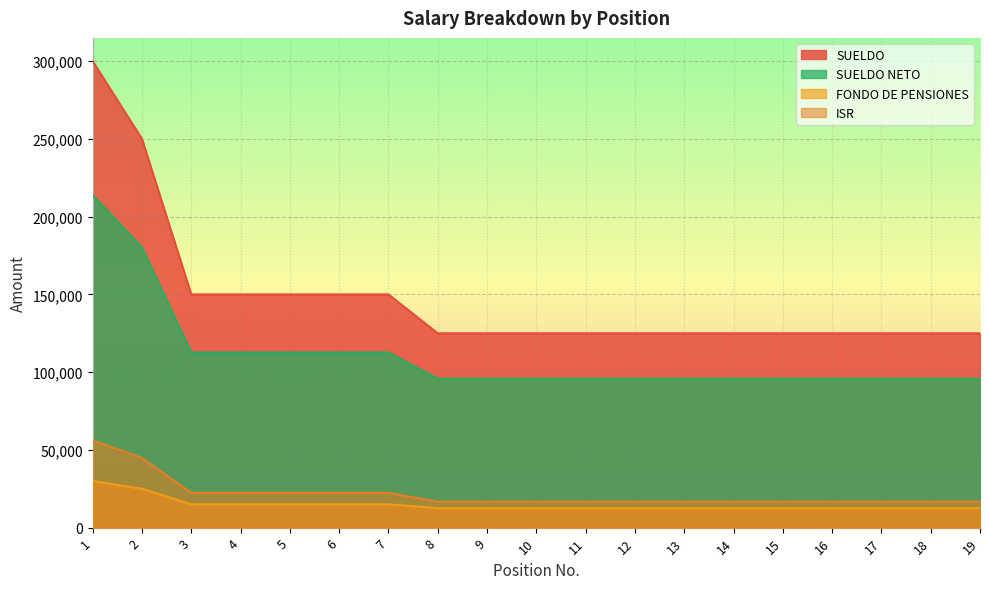

The ISR series shows 4964.6 at 19. True or false?

False